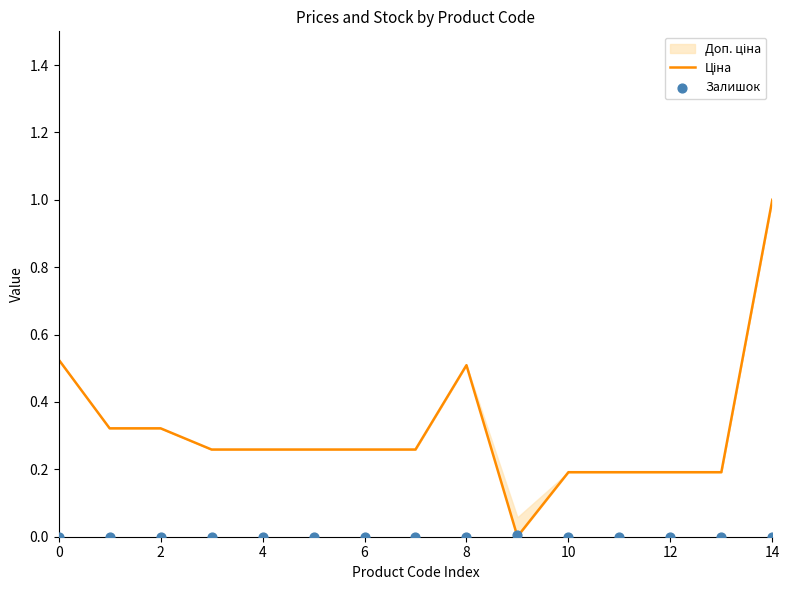

At which category is the sum across all series the highest?

14